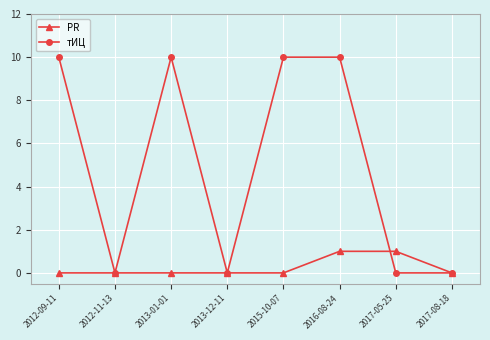

True or false: тИЦ has a value of 16 at 2016-08-24.

False